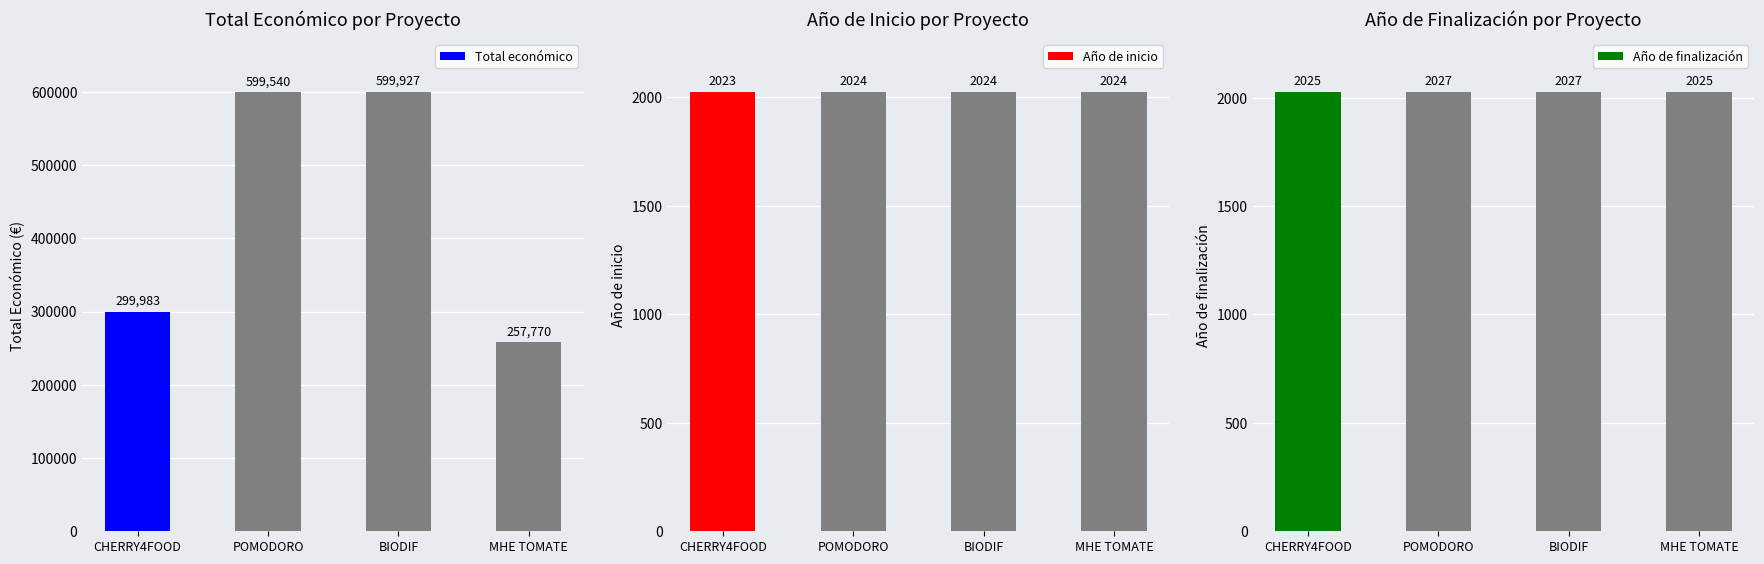

How many bars are there in total?

12